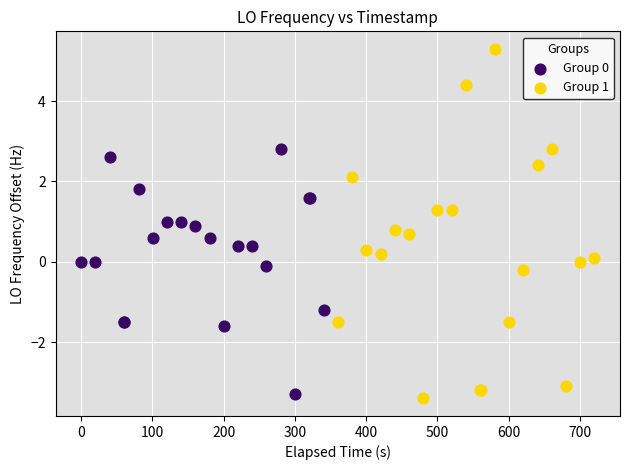

Which series has the largest Y range (max minus min)?

Group 1